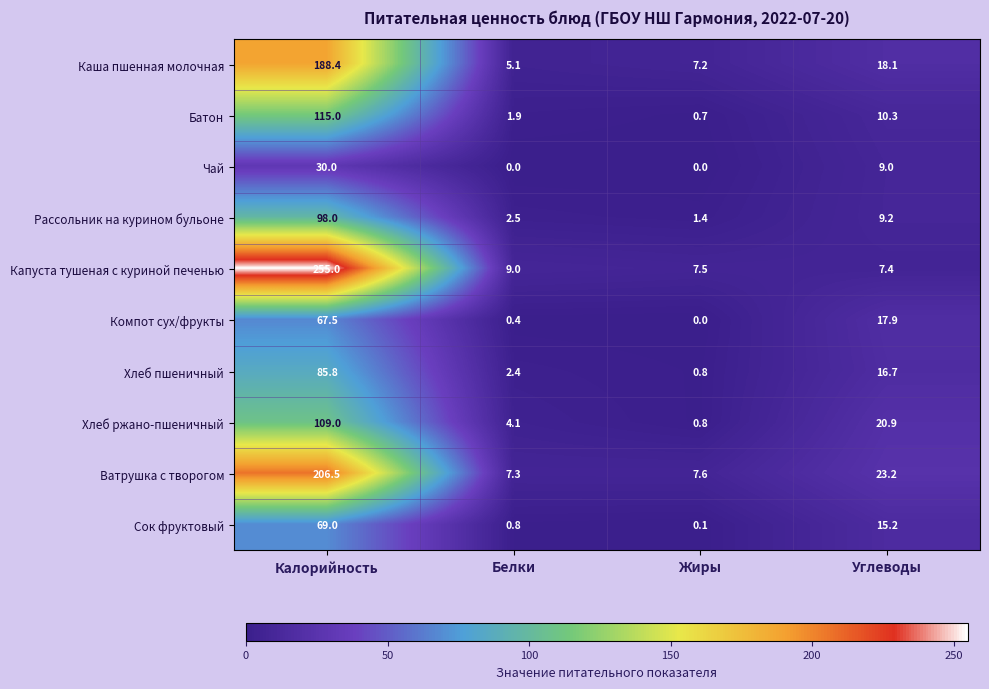

How many distinct data groups are displayed?

10